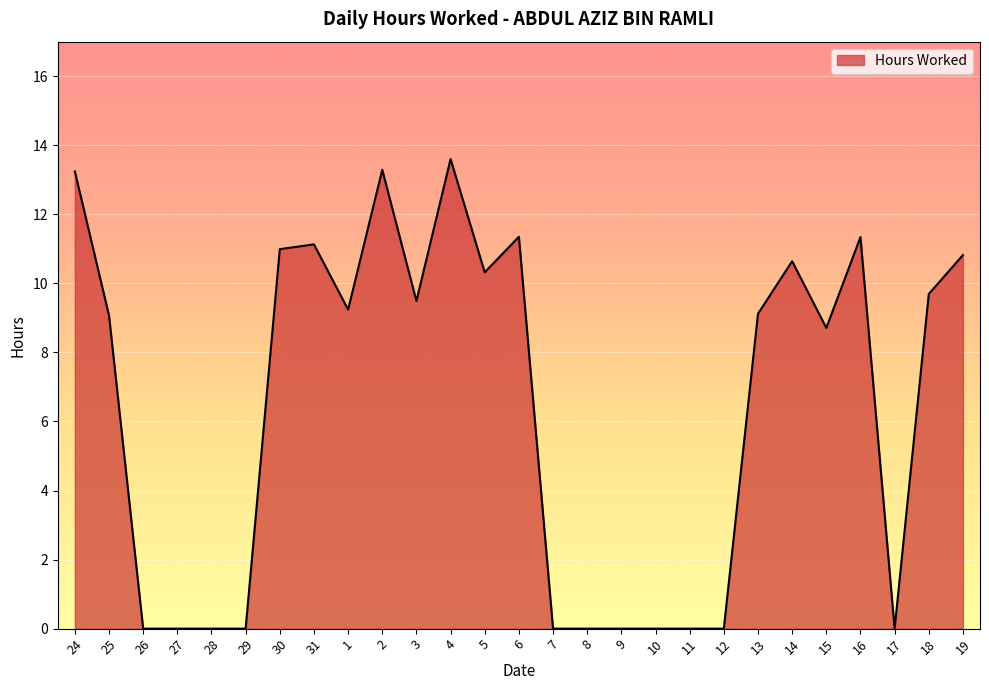

What position from the right is 24?

27